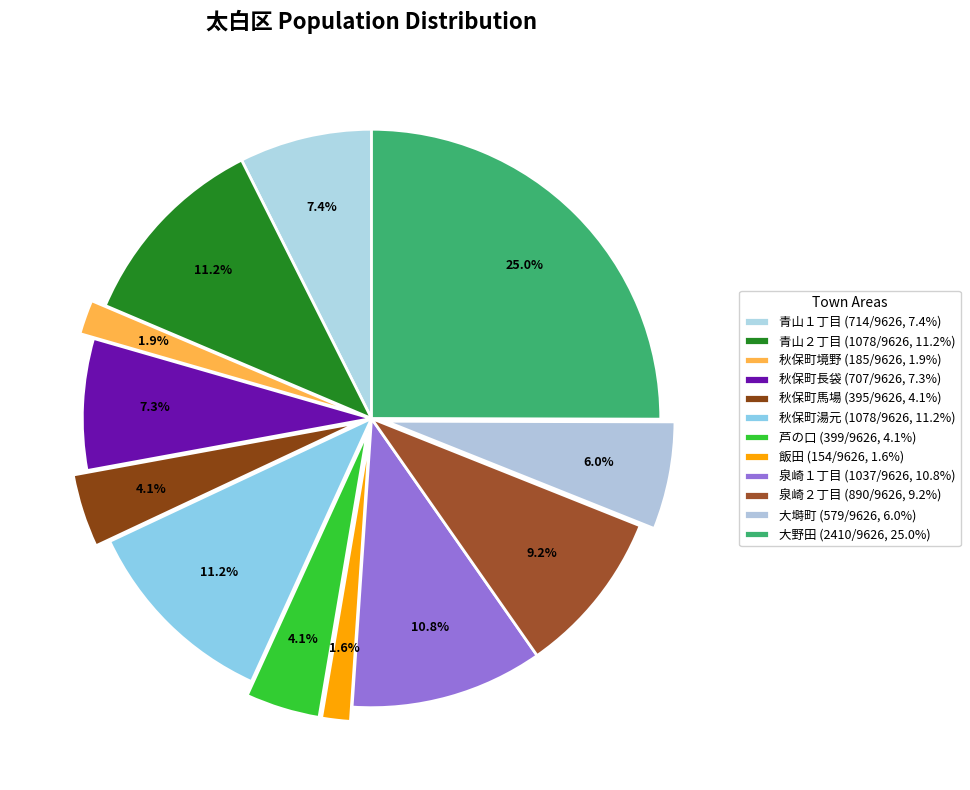

To the nearest percent, what is the average slice percentage?

8%